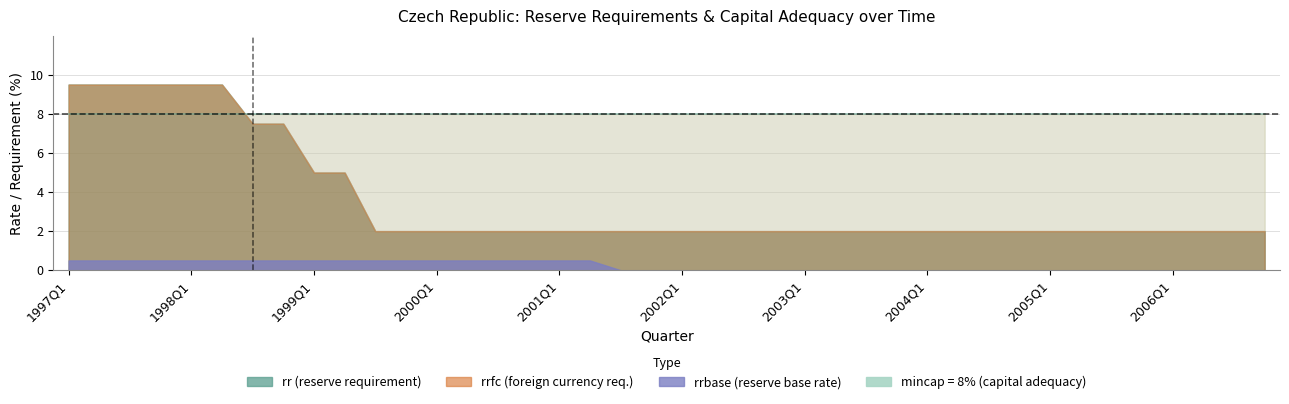

Which has a higher value, 2005Q2 or 2004Q2?

2005Q2